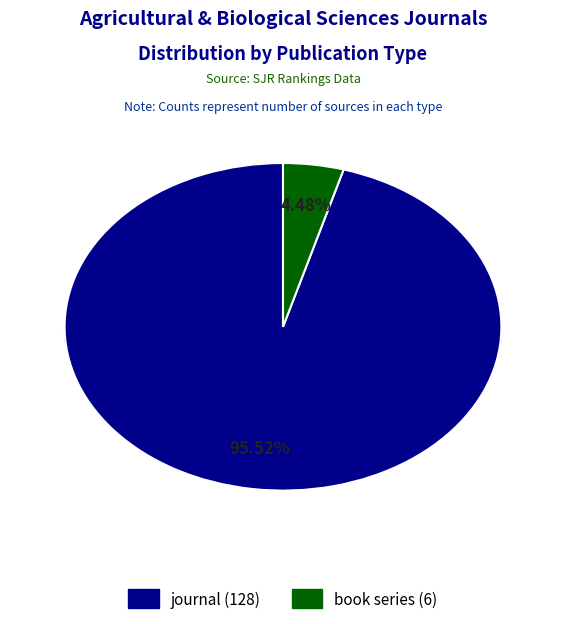

Rank the categories by value from lowest to highest.

book series, journal